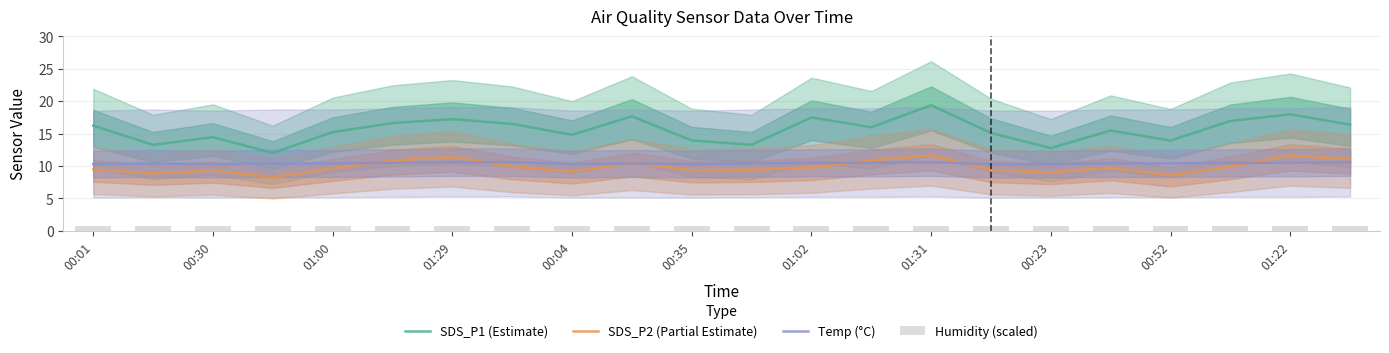

True or false: SDS_P1 (Estimate) and Temp (°C) cross at least once.

False